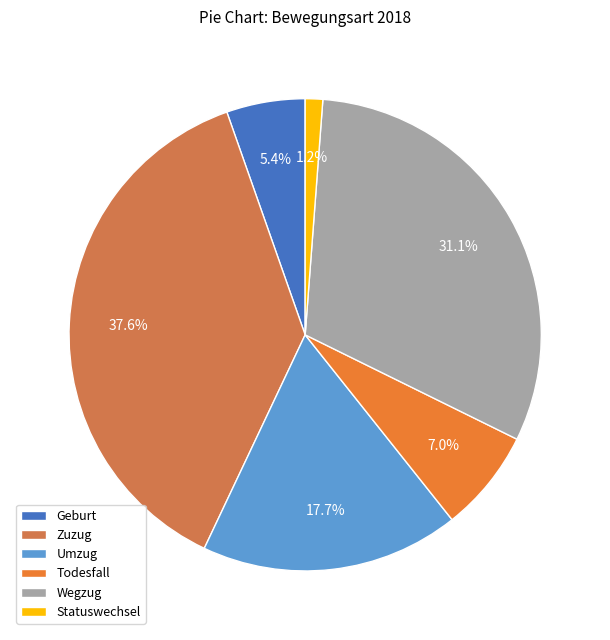

Rank the categories by value from highest to lowest.

Zuzug, Wegzug, Umzug, Todesfall, Geburt, Statuswechsel